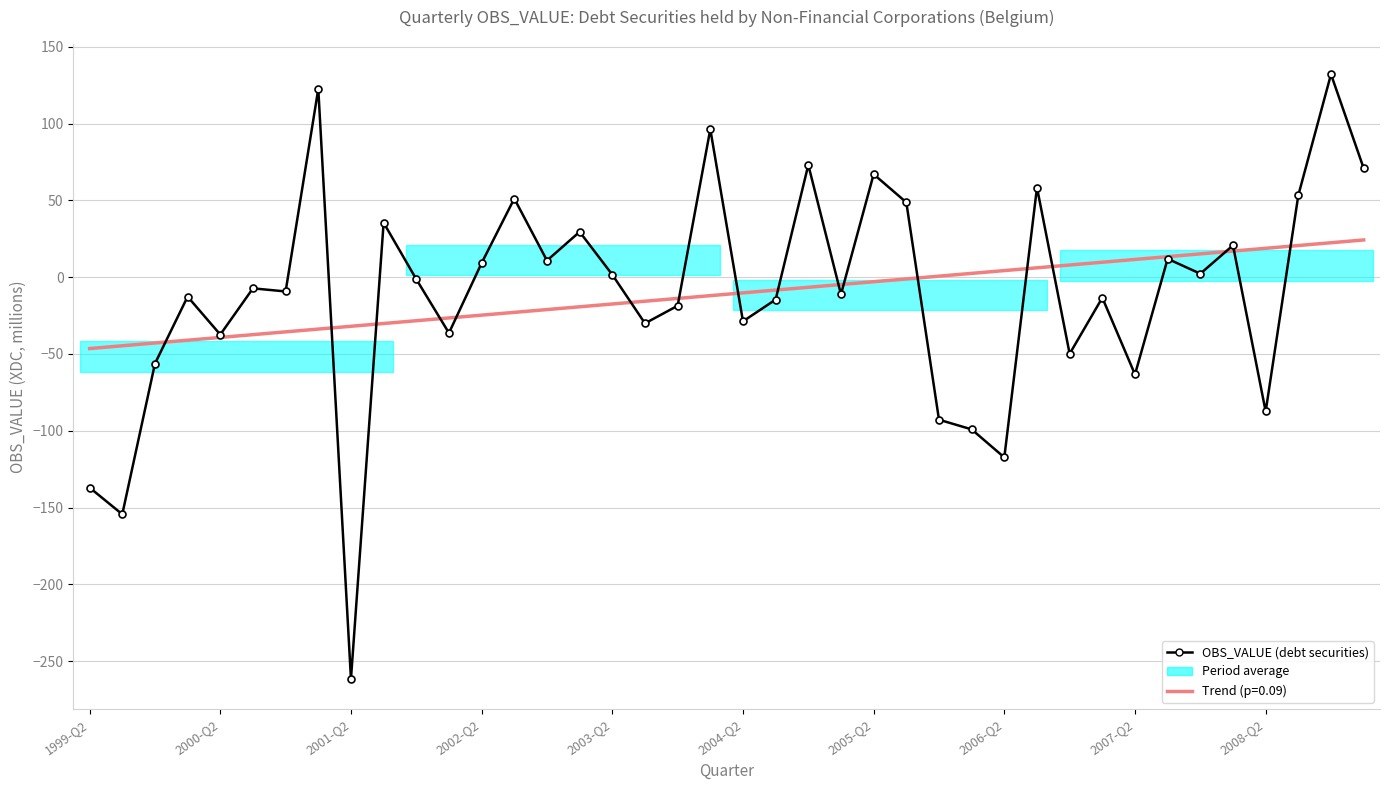

True or false: the data shows -71.4 at 2006-Q2.

False